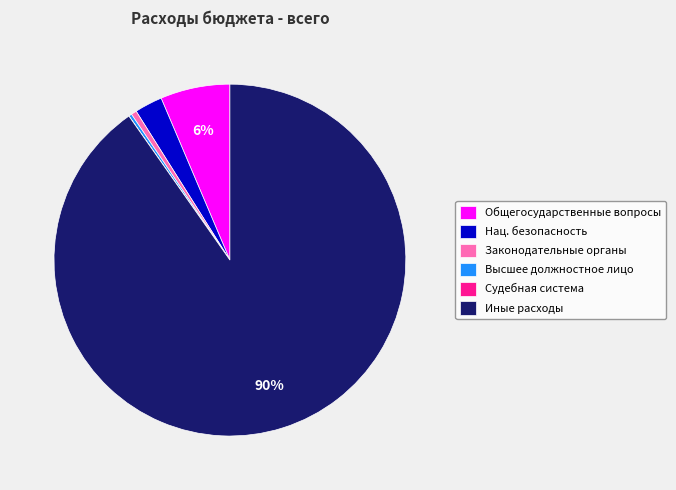

Is it true that Высшее должностное лицо is 0% of the pie?

True